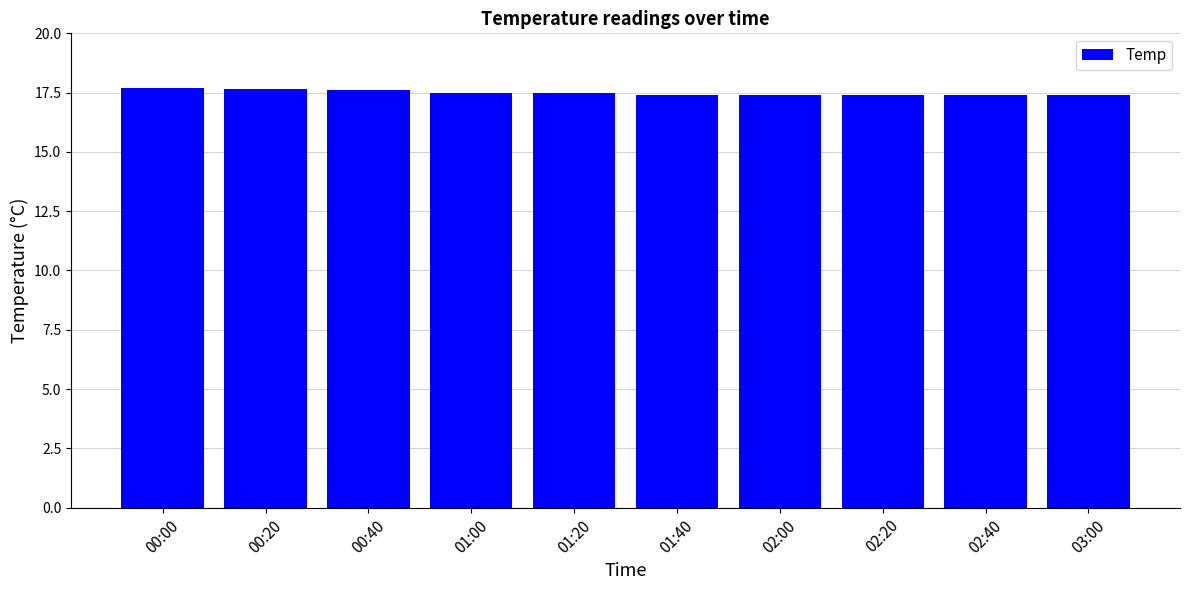

What is the difference between the maximum and minimum values?

0.3